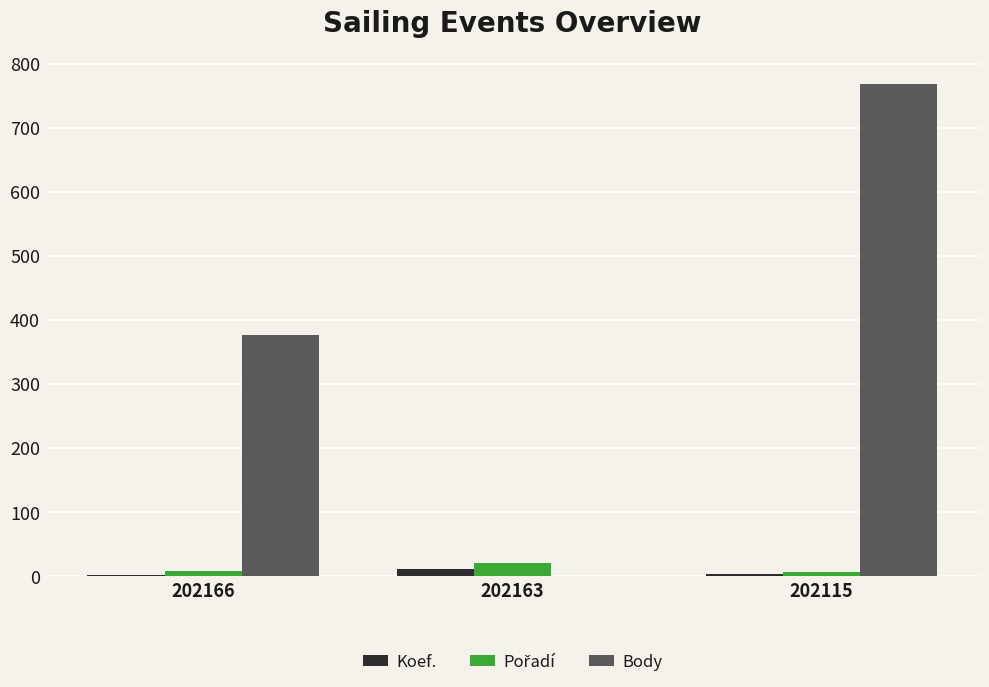

Does the chart contain stacked bars?

No